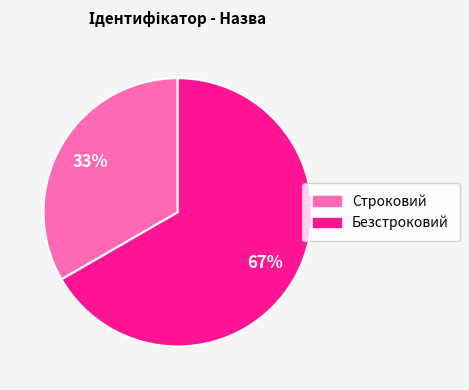

How many segments does this pie chart have?

2